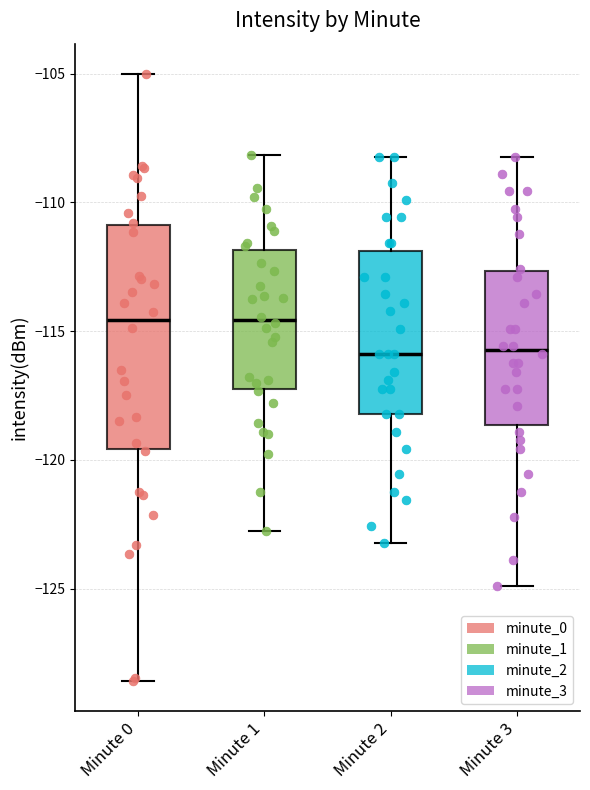

Which box is the tallest, from its lower edge to its upper edge?

Minute 0